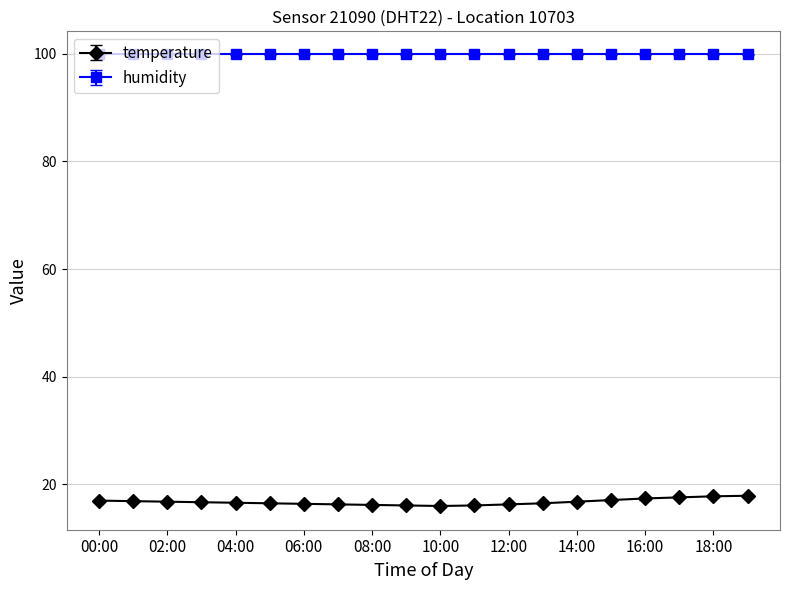

What is the maximum value for temperature?

17.9